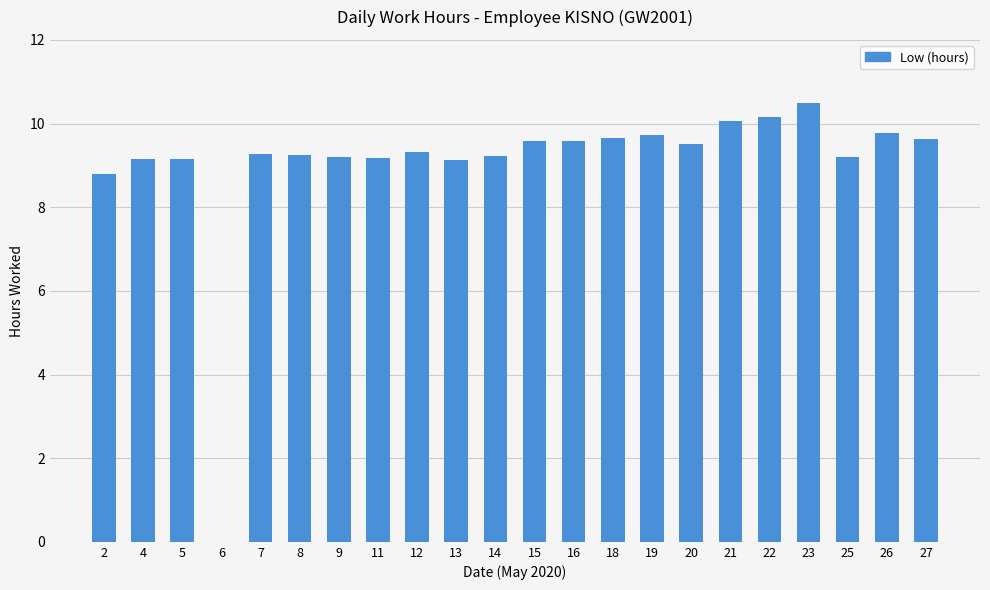

Approximately how many times larger is the value at 27 compared to 16?

1.0